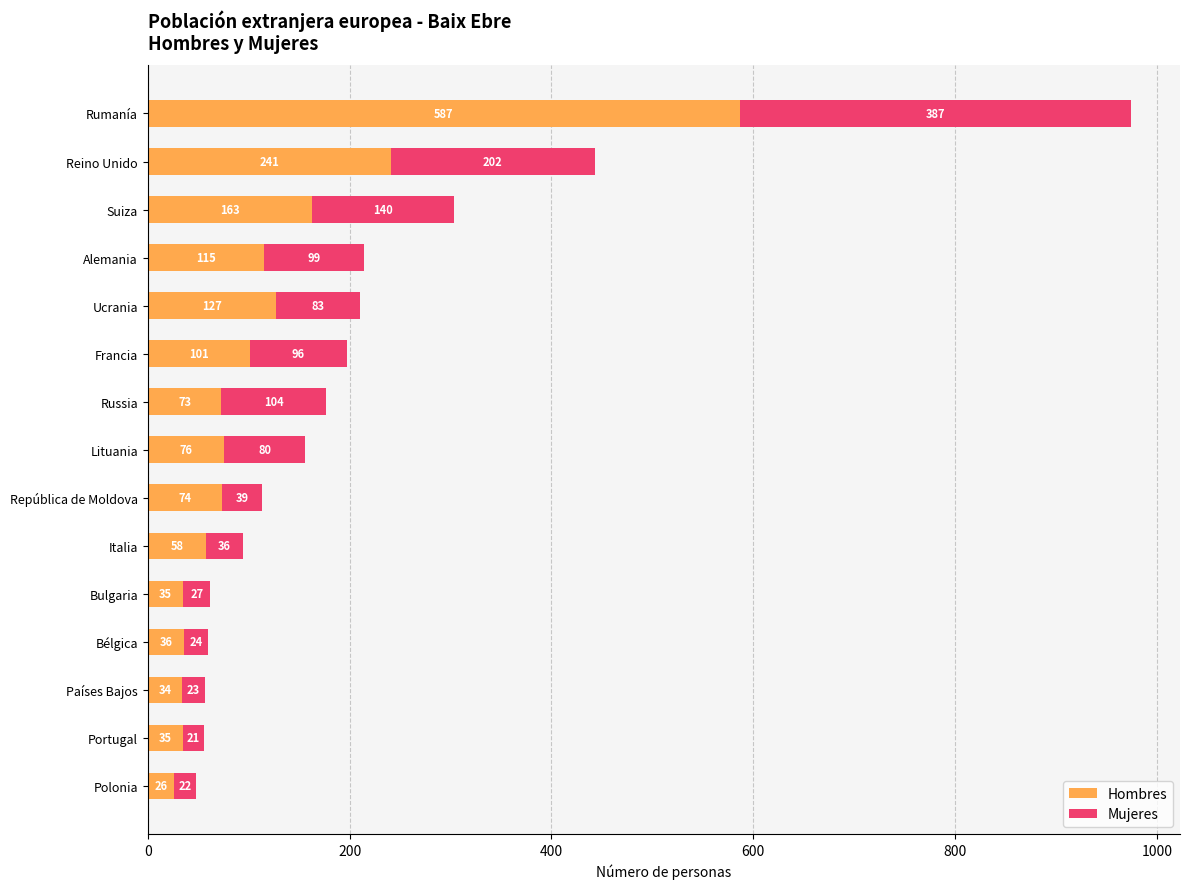

What are all the series names shown in the legend?

Hombres, Mujeres